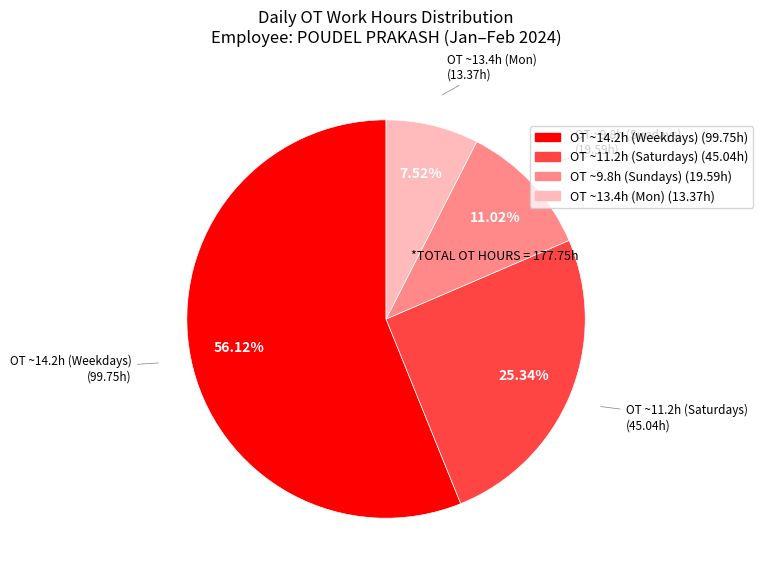

Is the sum of OT ~9.8h (Sundays) (19.59h) and OT ~13.4h (Mon) (13.37h) greater than half?

No